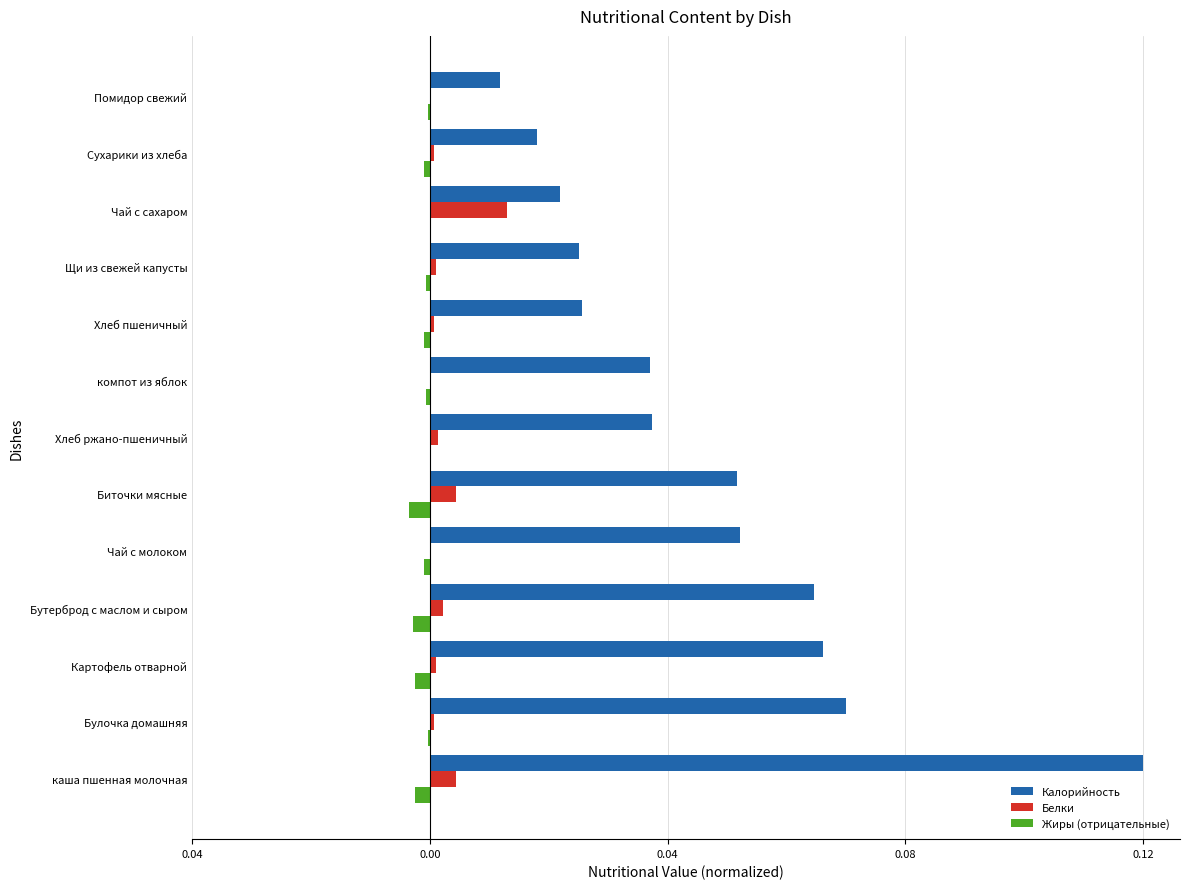

Reading left to right, what are all the values shown in this chart?

Калорийность: 0.1	0.1	0.1	0.1	0.1	0.1	0.0	0.0	0.0	0.0	0.0	0.0	0.0
Белки: 0.0	0.0	0.0	0.0	0.0	0.0	0.0	0.0	0.0	0.0	0.0	0.0	0.0
Жиры (отрицательные): -0.0	-0.0	-0.0	-0.0	-0.0	-0.0	0.0	-0.0	-0.0	-0.0	0.0	-0.0	-0.0